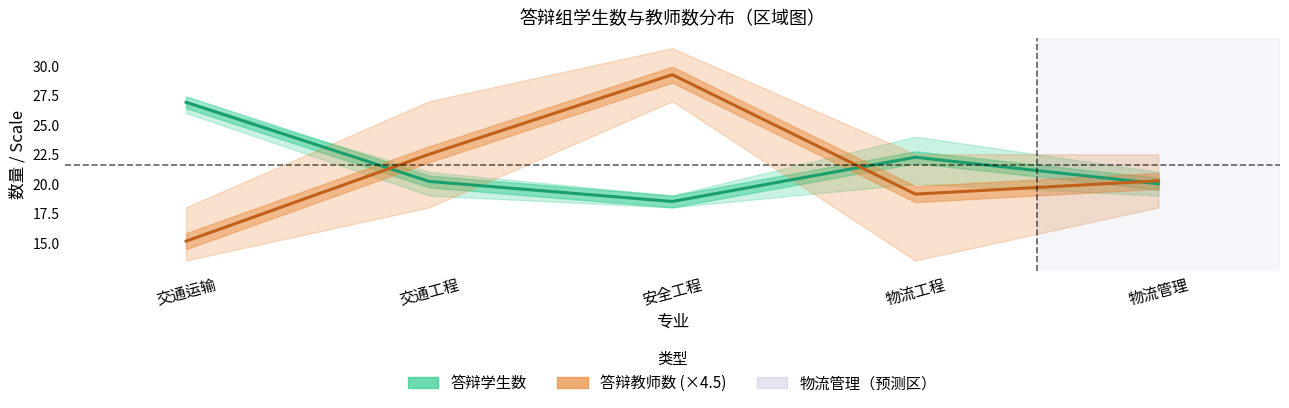

True or false: 答辩教师数 (均值×4.5) has more than 0 points higher than both neighbors.

True